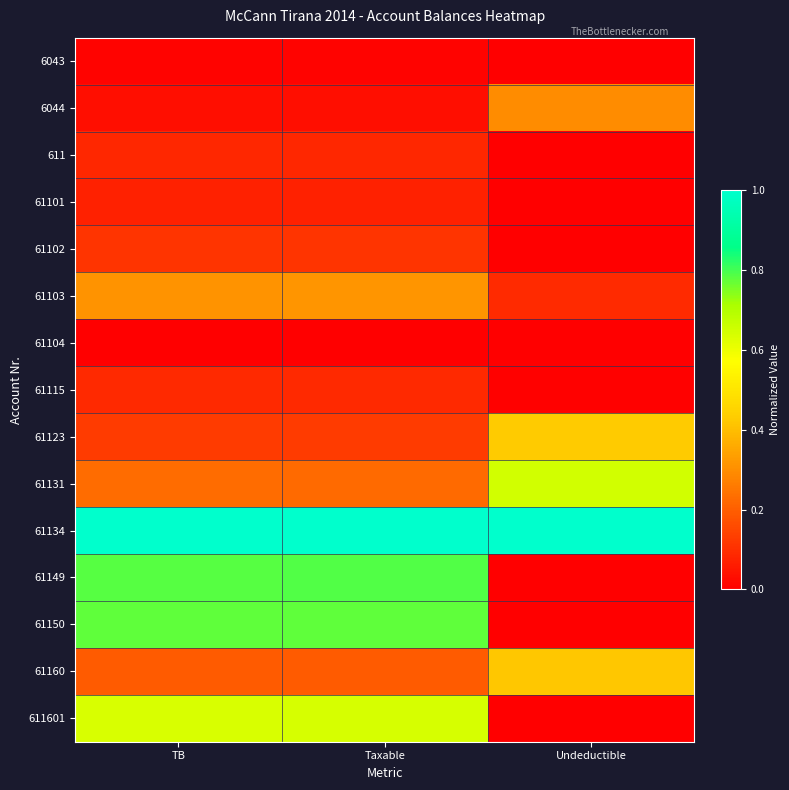

Reading left to right, extract all data points from this chart.

6043: TB=0.0	Taxable=0.0	Undeductible=0.0
6044: TB=0.0	Taxable=0.0	Undeductible=0.3
611: TB=0.1	Taxable=0.1	Undeductible=0.0
61101: TB=0.1	Taxable=0.1	Undeductible=0.0
61102: TB=0.1	Taxable=0.1	Undeductible=0.0
61103: TB=0.3	Taxable=0.3	Undeductible=0.1
61104: TB=0.0	Taxable=0.0	Undeductible=0.0
61115: TB=0.1	Taxable=0.1	Undeductible=0.0
61123: TB=0.1	Taxable=0.1	Undeductible=0.4
61131: TB=0.2	Taxable=0.2	Undeductible=0.6
61134: TB=1.0	Taxable=1.0	Undeductible=1.0
61149: TB=0.8	Taxable=0.8	Undeductible=0.0
61150: TB=0.8	Taxable=0.8	Undeductible=0.0
61160: TB=0.2	Taxable=0.2	Undeductible=0.4
611601: TB=0.6	Taxable=0.6	Undeductible=0.0